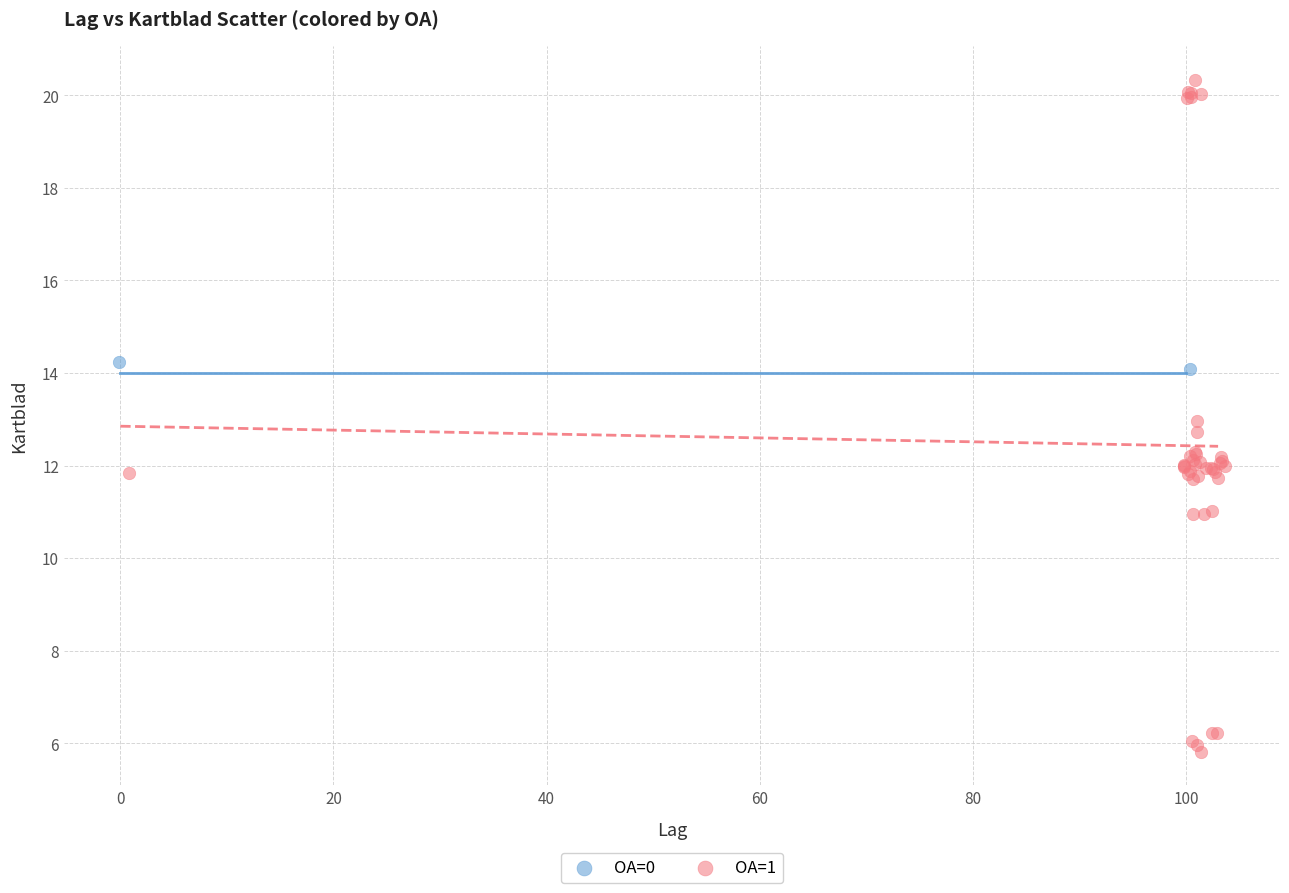

What are all the series names shown in the legend?

OA=0, OA=1